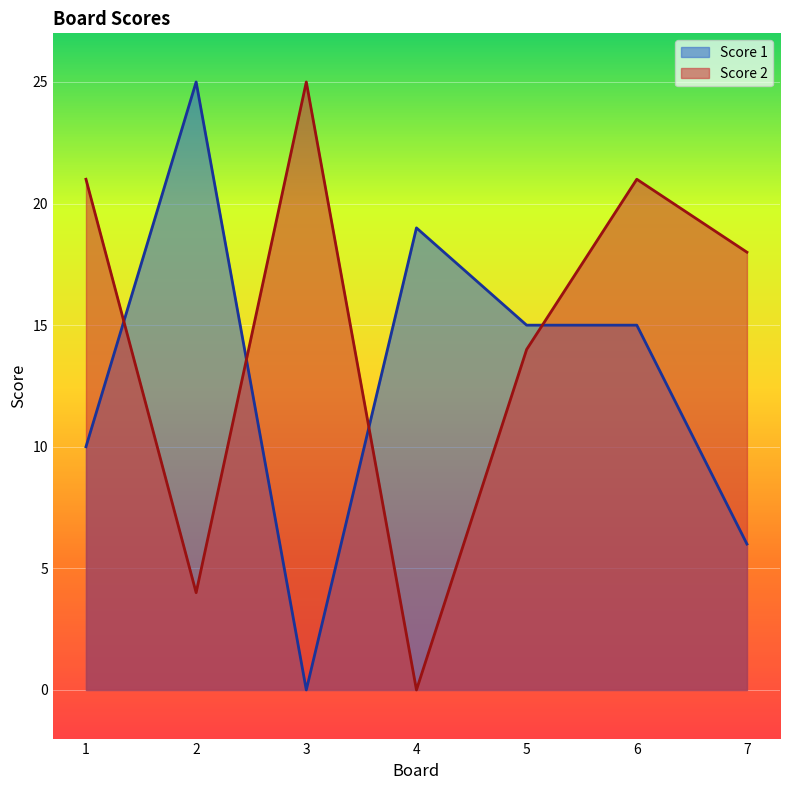

Which label corresponds to the smallest value in the chart?

3